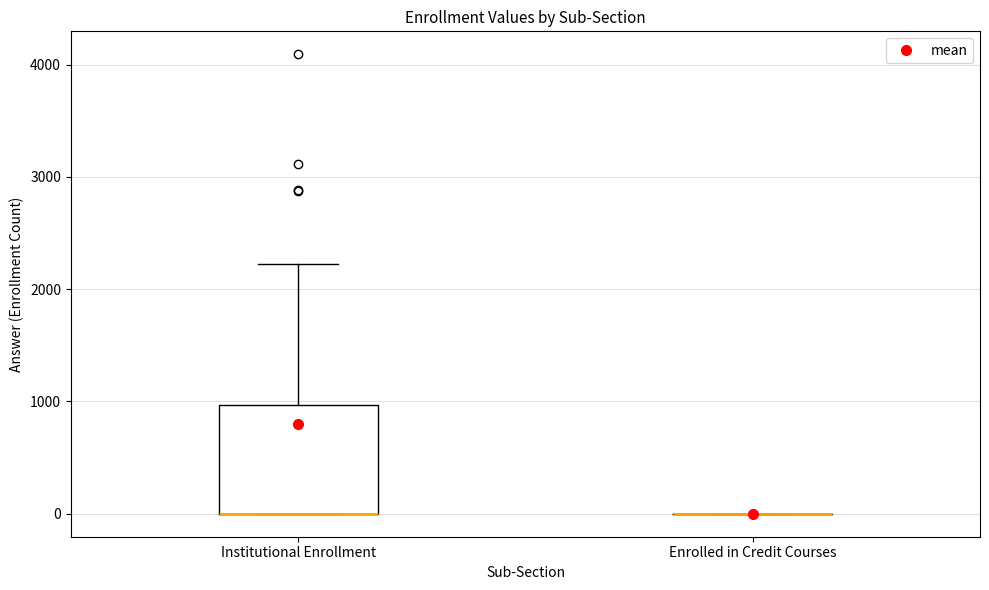

Comparing the boxes themselves (not the whiskers), which one is the tallest?

Institutional Enrollment